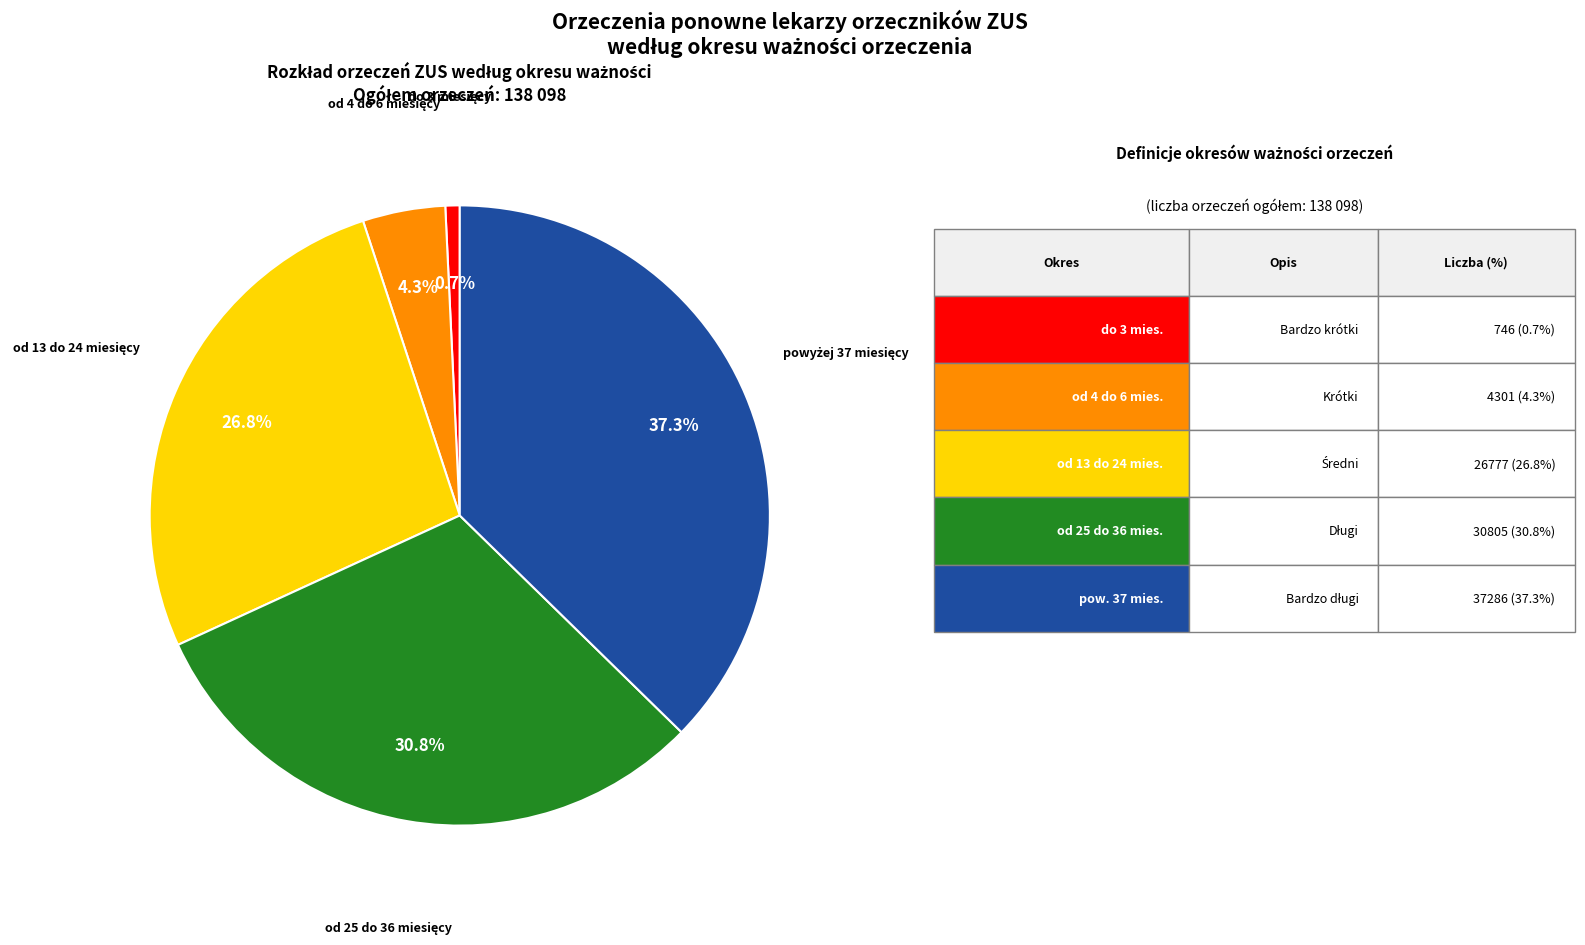

Count the number of slices in the pie.

5